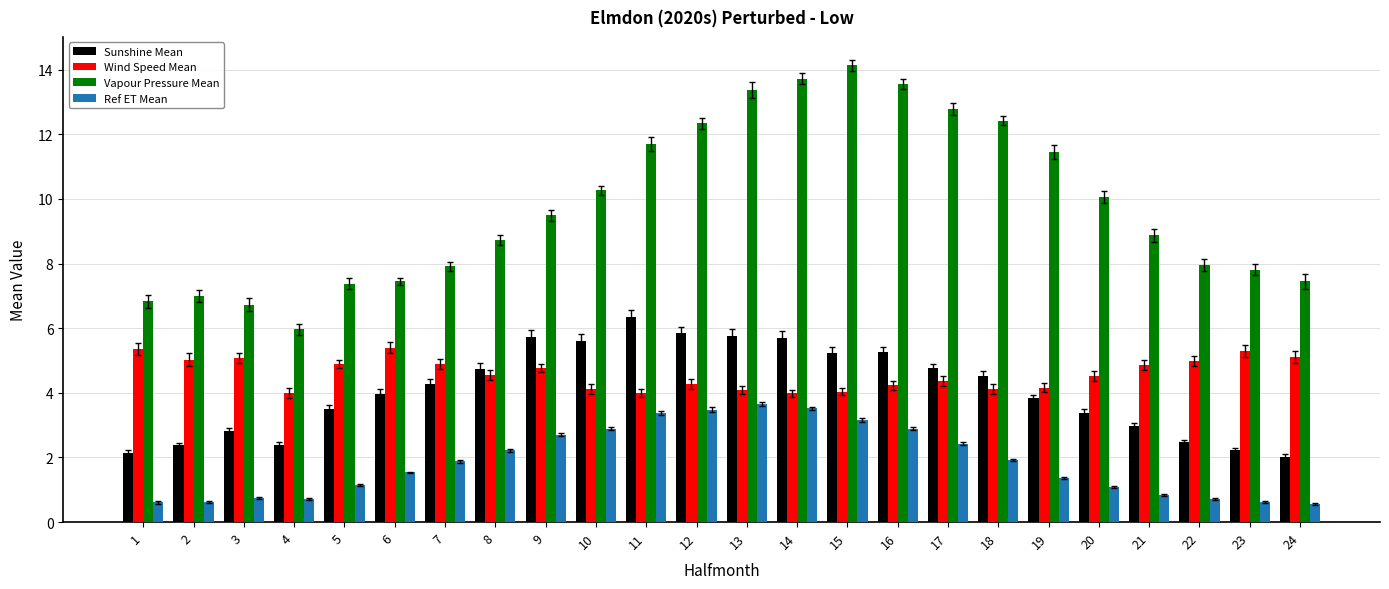

What is the value of the Wind Speed Mean bar at the 19th from the left?

4.2